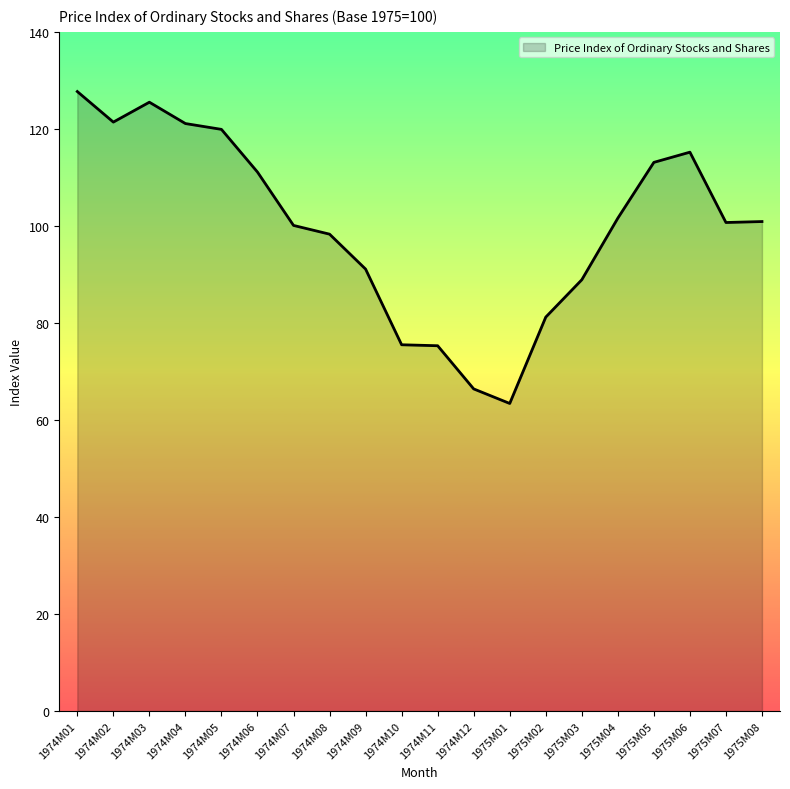

What is the ratio of the value at 1974M09 to the value at 1974M07?

0.9